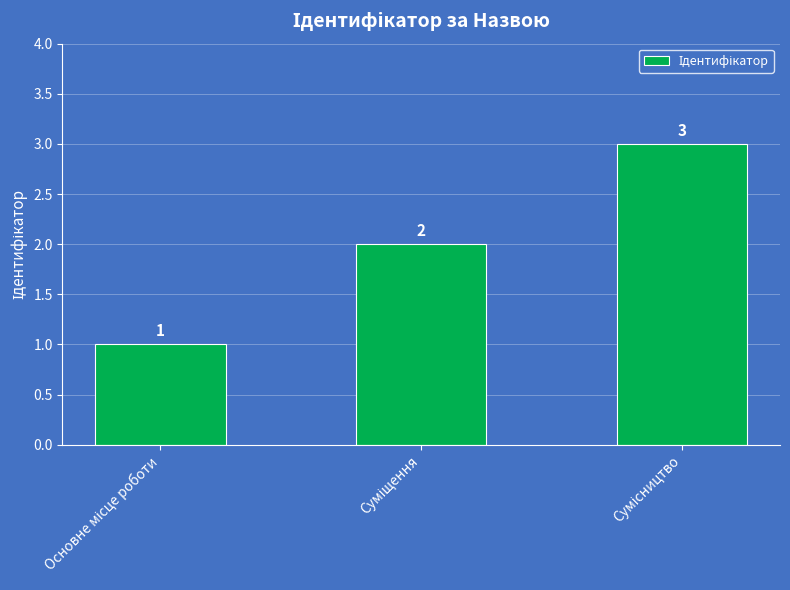

What is the value of the 1st bar from the left?

1